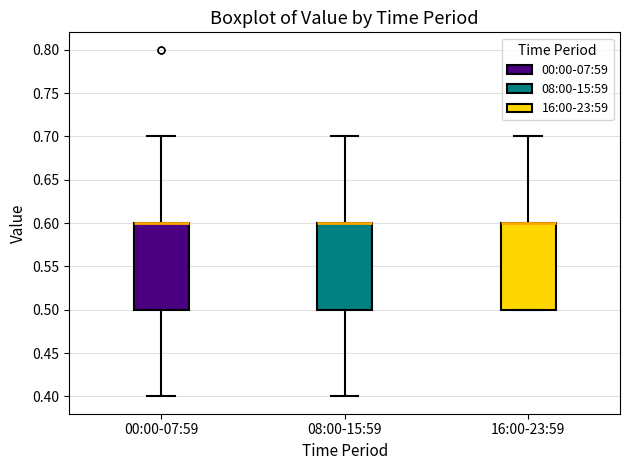

Reading left to right, transcribe this box plot: for each box, give where its median line is, the range the box spans, and where its two whiskers end, as read against the y-axis. The values are not printed on the chart, so give them approximately, as read against the axis.

00:00-07:59: median 0.6 (drawn on the box's upper edge), box 0.5 to 0.6, whiskers 0.4 to 0.7
08:00-15:59: median 0.6 (drawn on the box's upper edge), box 0.5 to 0.6, whiskers 0.4 to 0.7
16:00-23:59: median 0.6 (drawn on the box's upper edge), box 0.5 to 0.6, whiskers 0.5 to 0.7